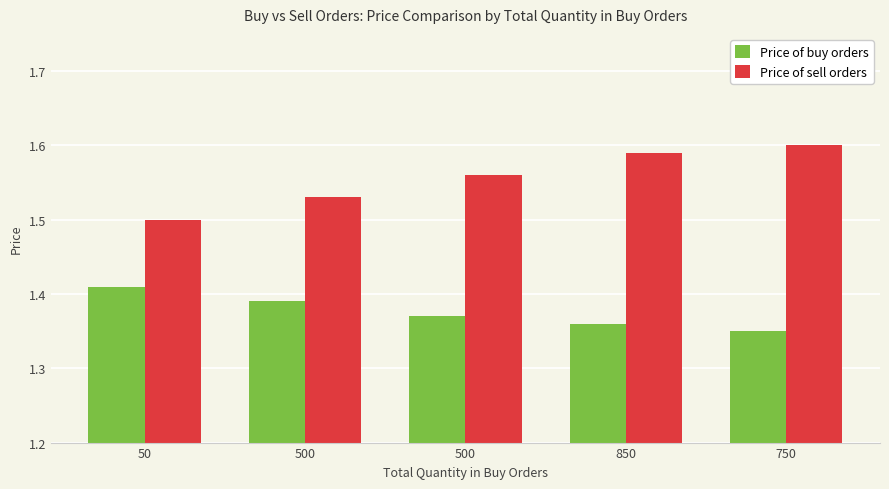

True or false: Price of buy orders has a value of 1.4 at 50.

True